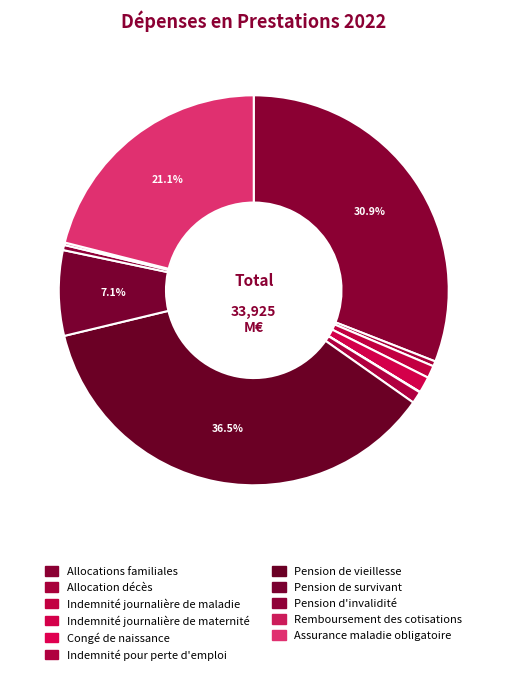

Does any single category account for the majority?

No